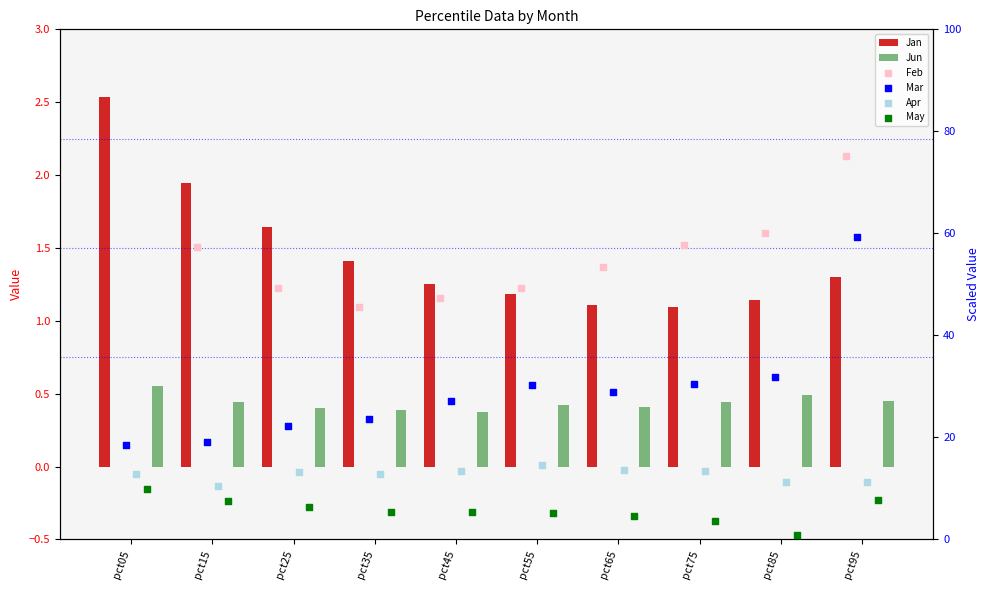

Which series has the largest total across all categories?

Feb